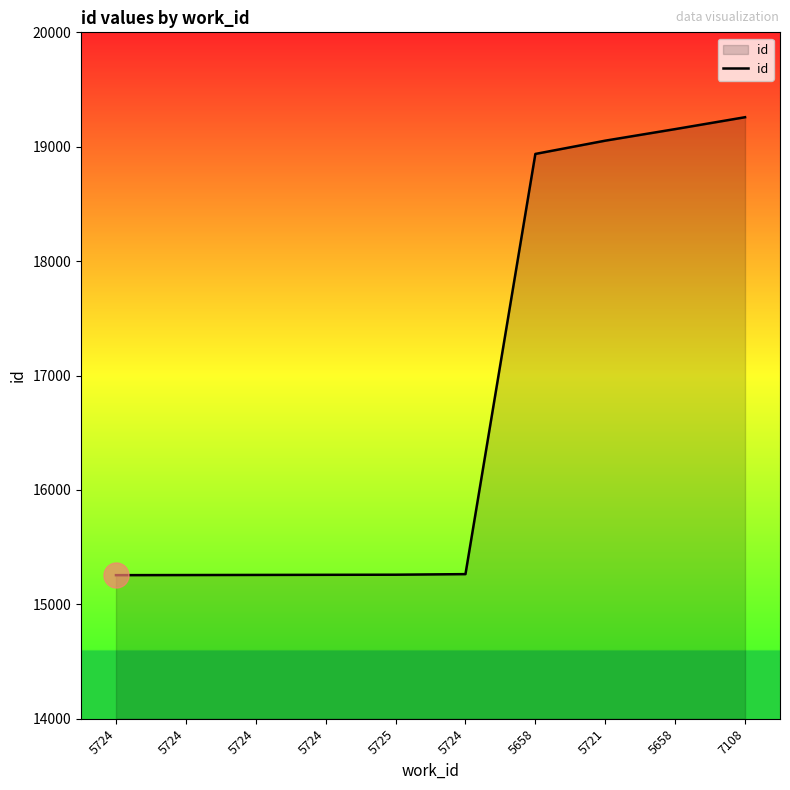

Is this an area chart (filled region under the line)?

Yes